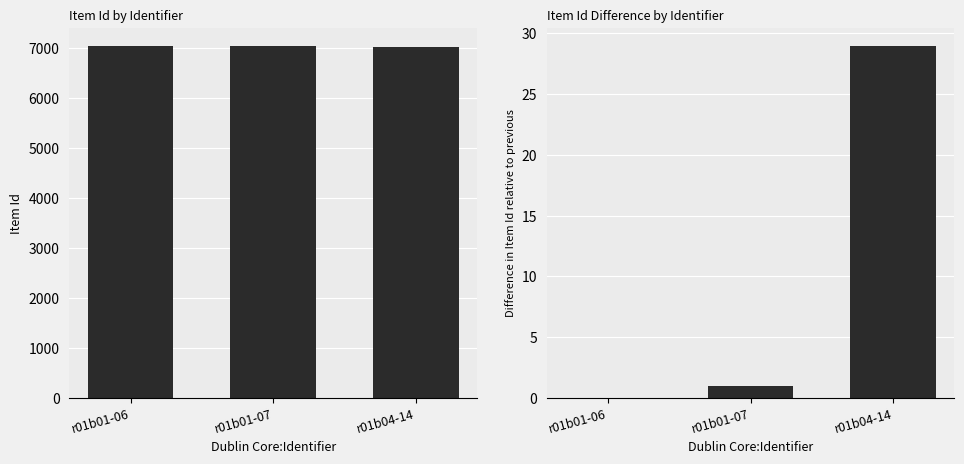

Is it true that Item Id equals 7014 at r01b04-14?

True